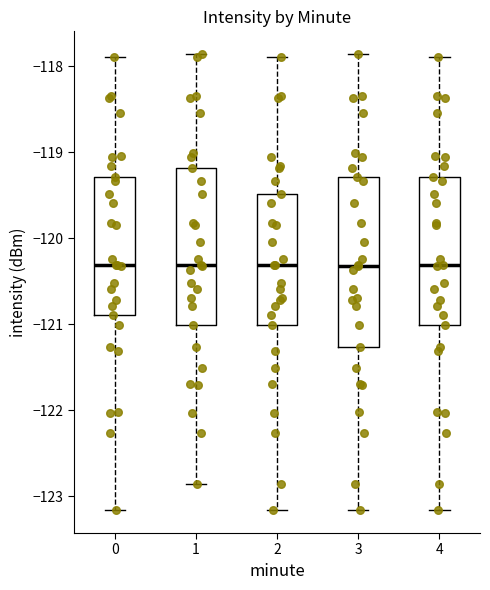

Where does the upper whisker of the box at x = 1 end on the y-axis? The values are not printed on the chart, so give them approximately, as read against the axis.

-117.9